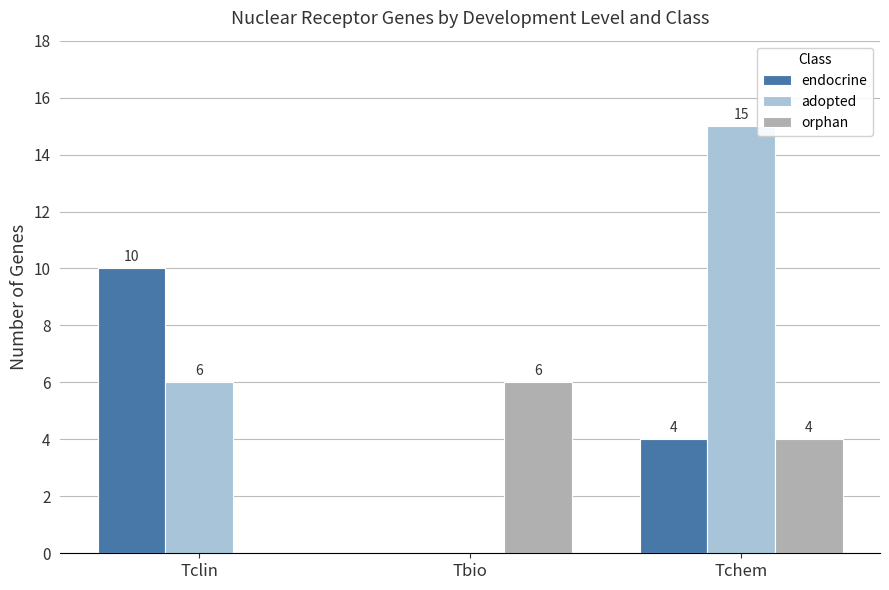

Between Tclin and Tchem, which series saw the biggest shift?

adopted